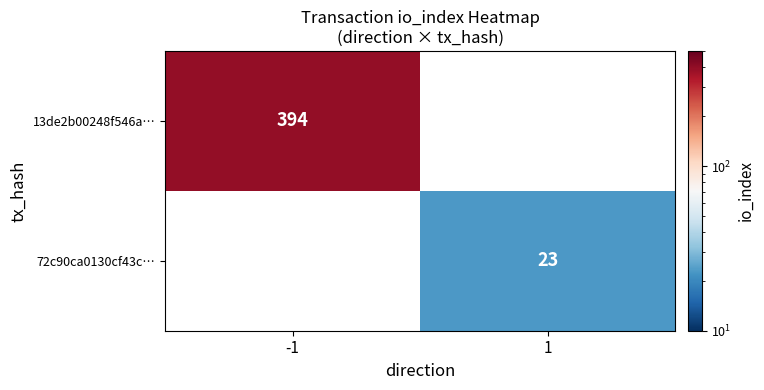

True or false: 72c90ca0130cf43c… has a value of 6.9 at 1.

False